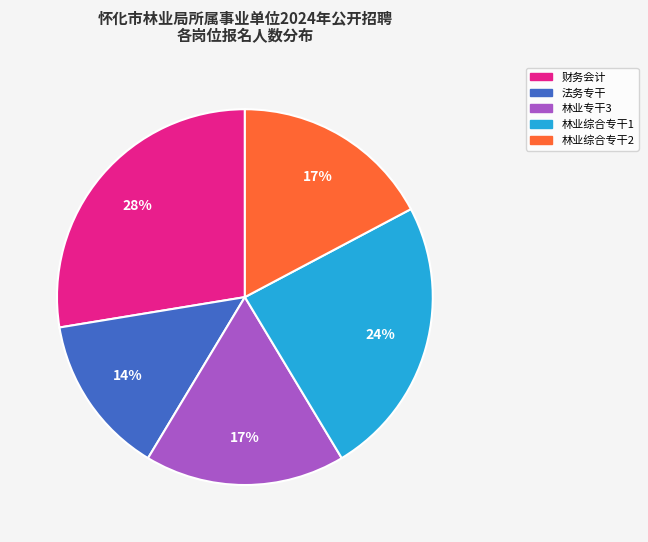

Is there any slice that represents more than half of the pie?

No